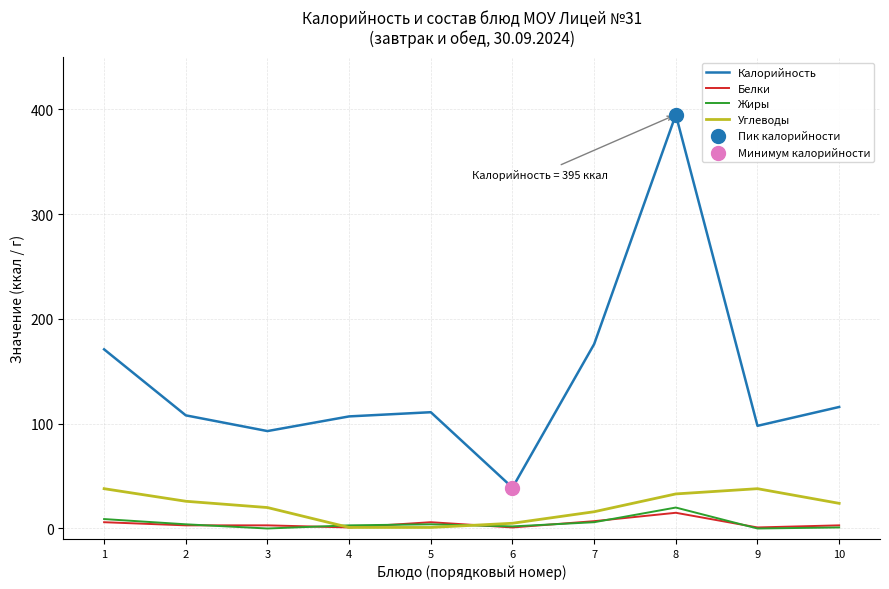

Which series has the largest total across all categories?

Калорийность